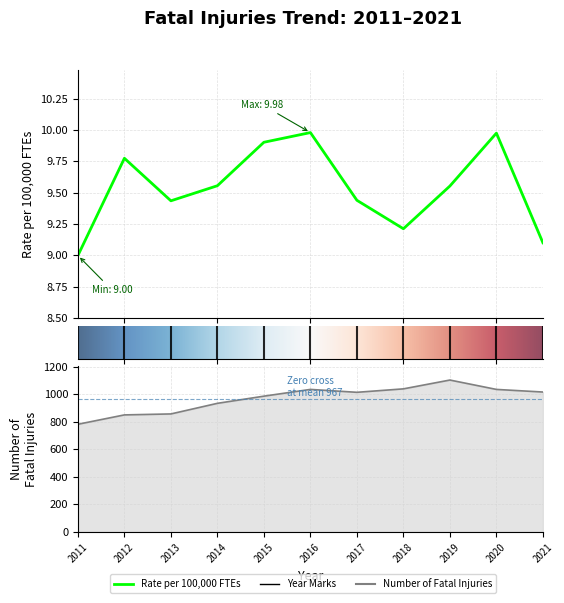

Where is the first local minimum for Unadjusted Rate per 100,000 FTEs?

2013